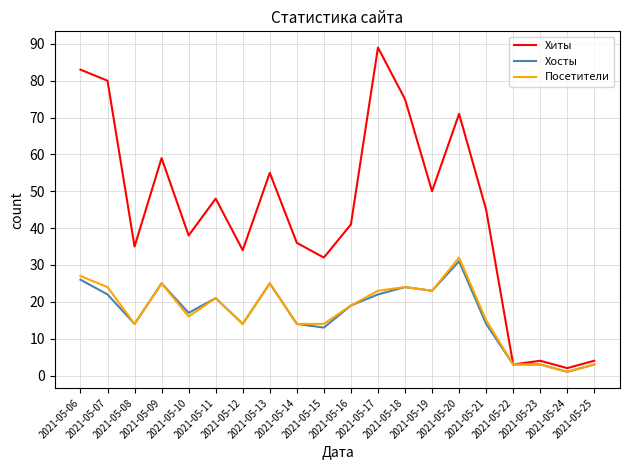

Which series has the largest range (max minus min)?

Хиты